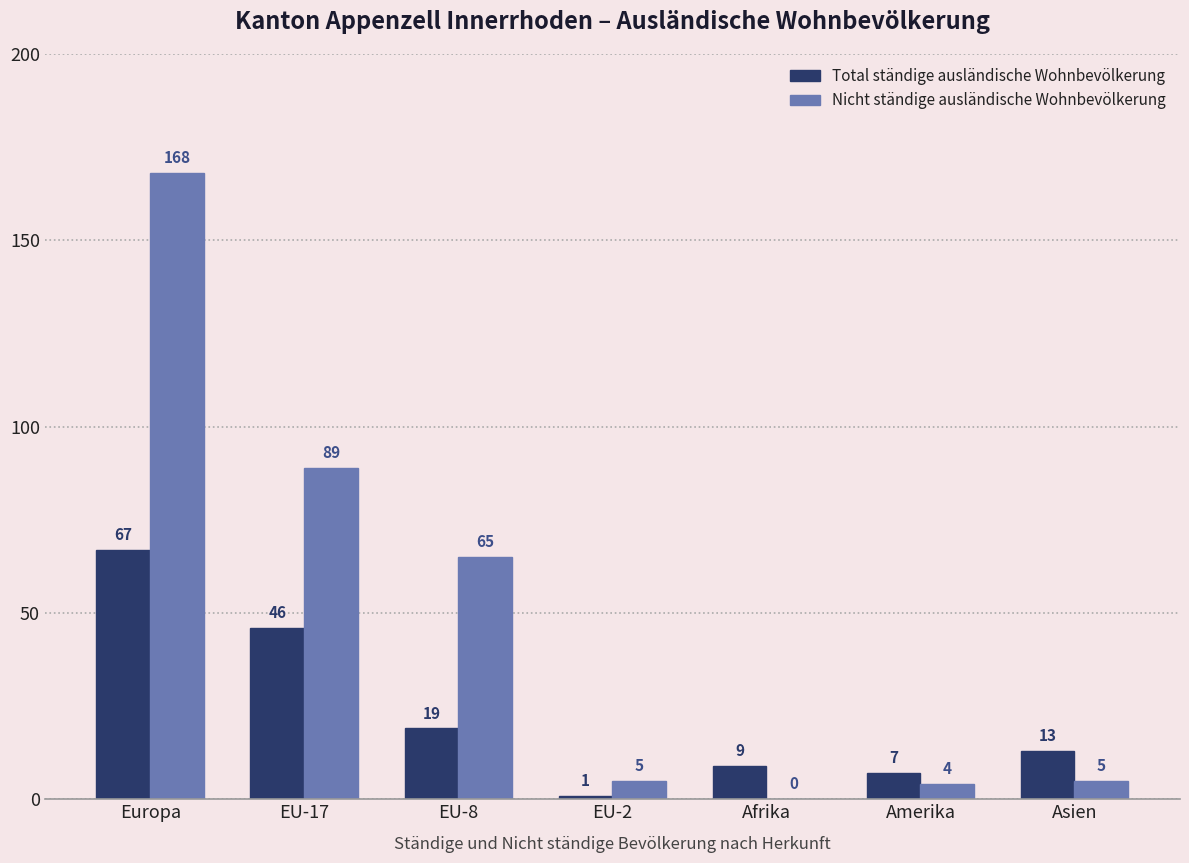

Which series changed the most between EU-17 and EU-2?

Nicht ständige ausländische Wohnbevölkerung